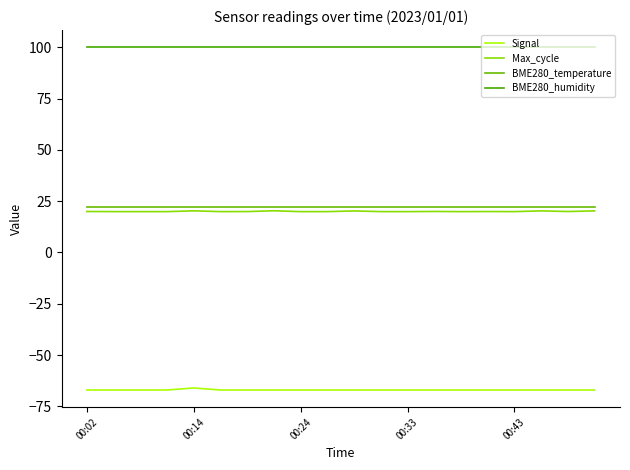

How many lines are shown in the chart?

4